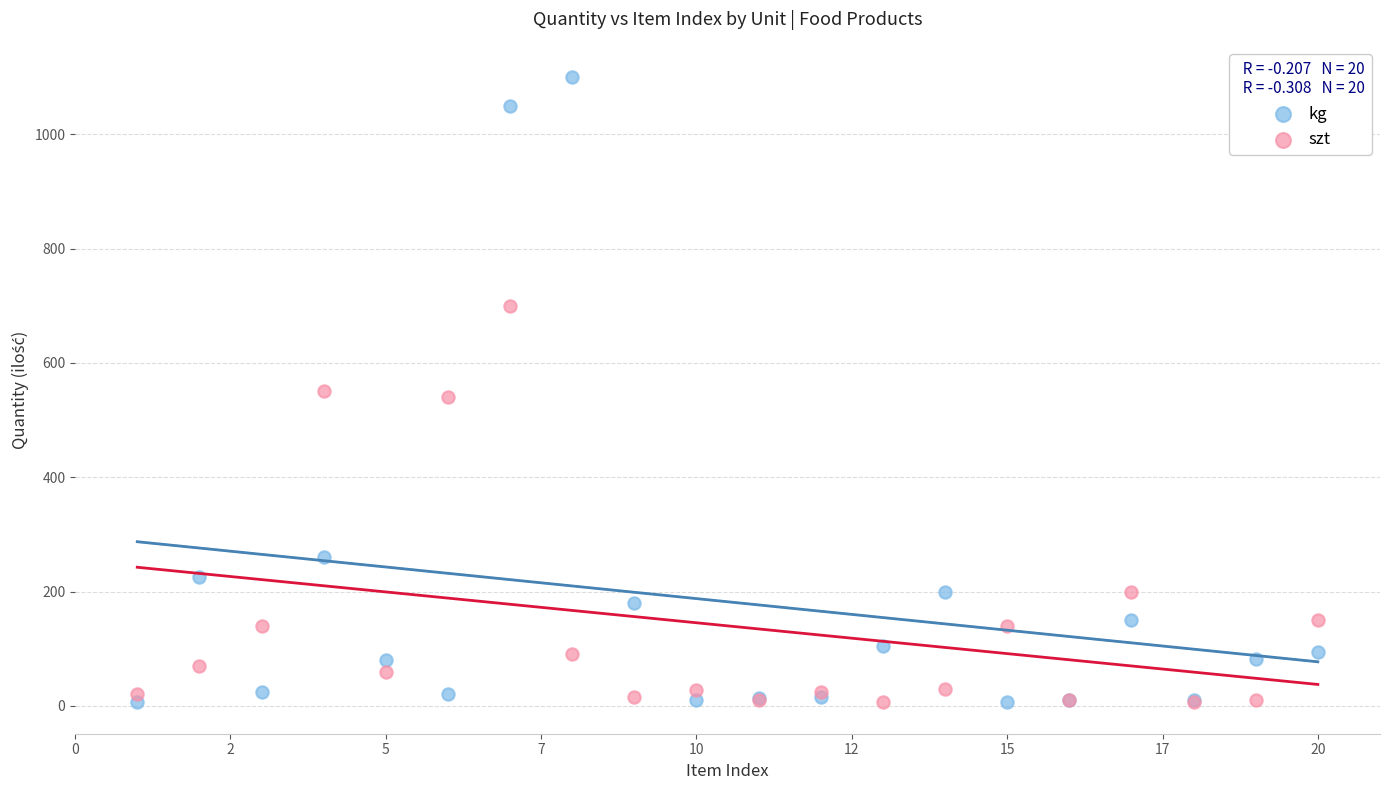

In the szt series, what Y value is closest to 353?

200